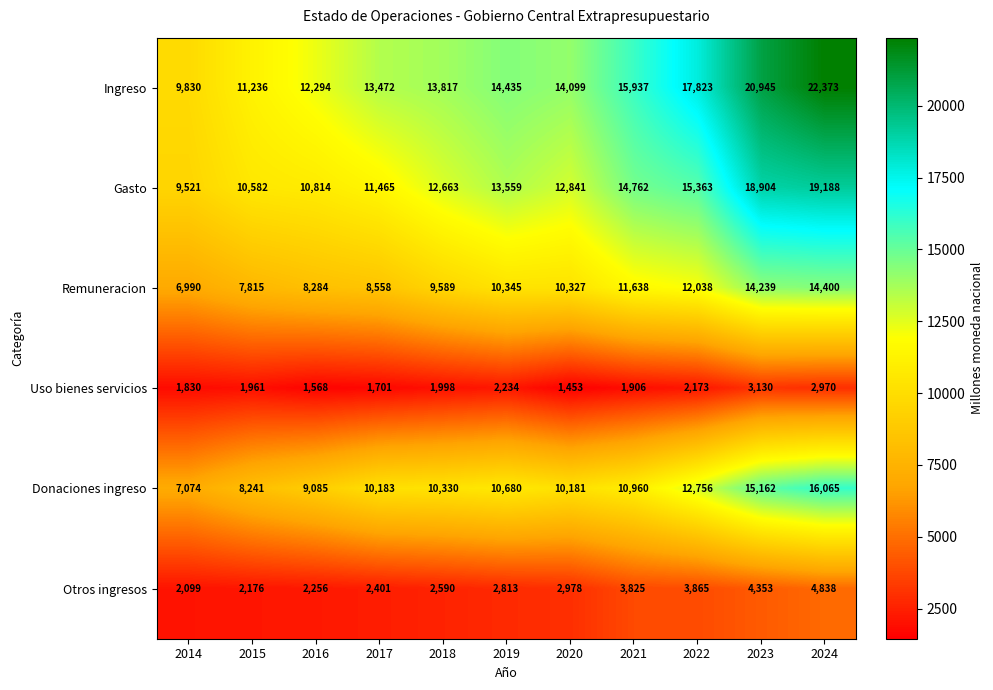

What is the total value across all series at 2022?

64018